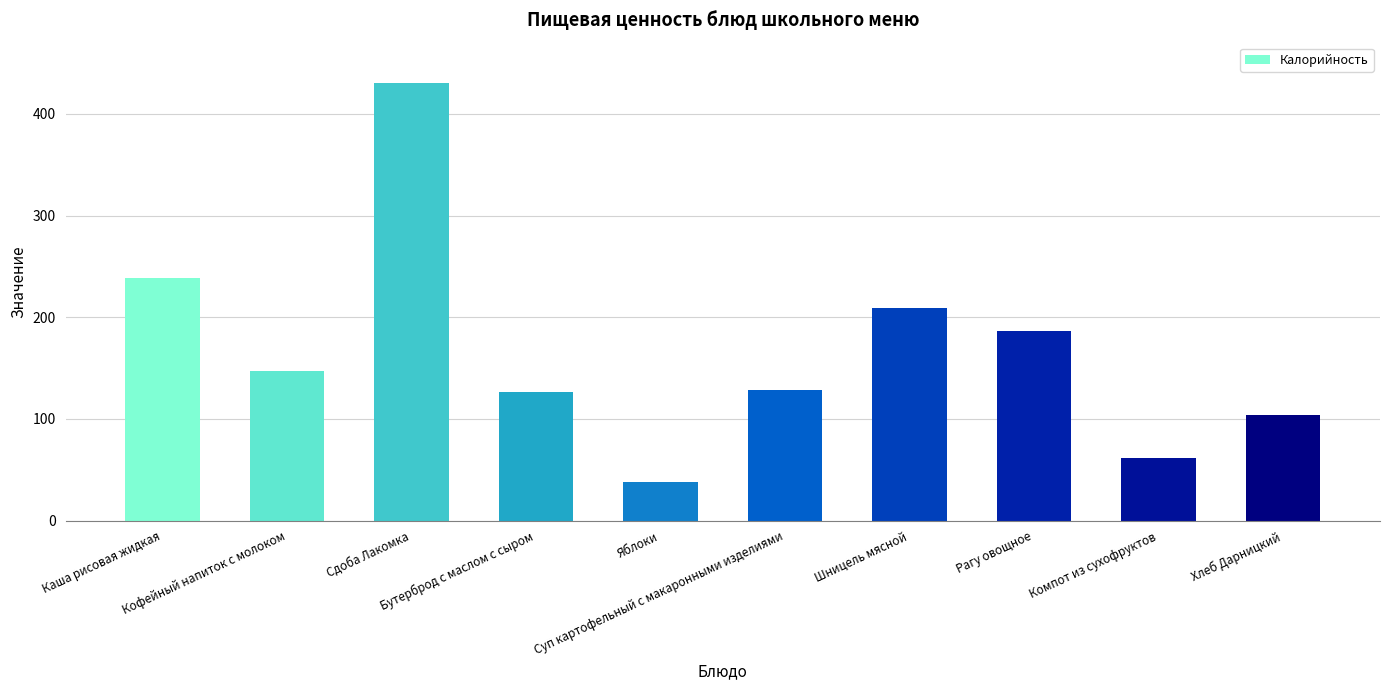

What is the minimum value shown in the chart?

37.6